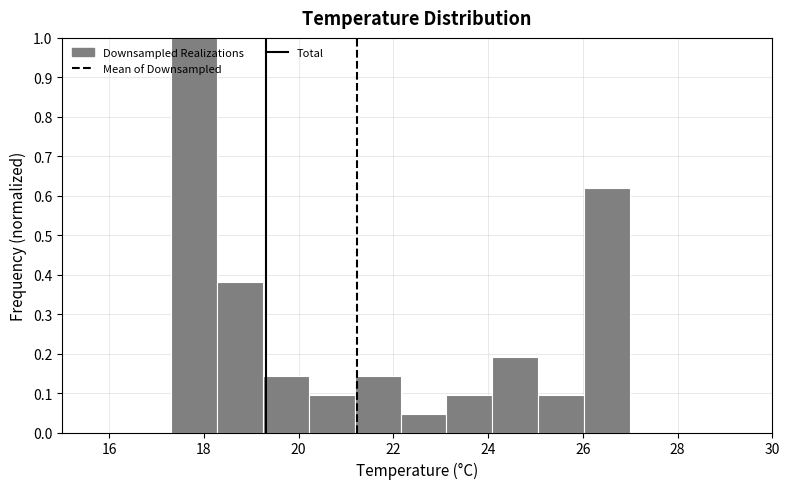

Reading left to right, transcribe this chart: for each bar, give the range it covers on the x-axis and its height. Neither the bar edges nor the heights are printed on the chart, so give them approximately, as read against the axes.

17.4 to 18.2: 1.00
18.2 to 19.2: 0.38
19.2 to 20.2: 0.14
20.2 to 21.2: 0.10
21.2 to 22.2: 0.14
22.2 to 23.2: 0.05
23.2 to 24.0: 0.10
24.0 to 25.0: 0.19
25.0 to 26.0: 0.10
26.0 to 27.0: 0.62